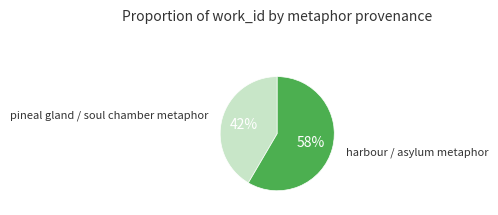

Between pineal gland / soul chamber metaphor and harbour / asylum metaphor, which is larger?

harbour / asylum metaphor